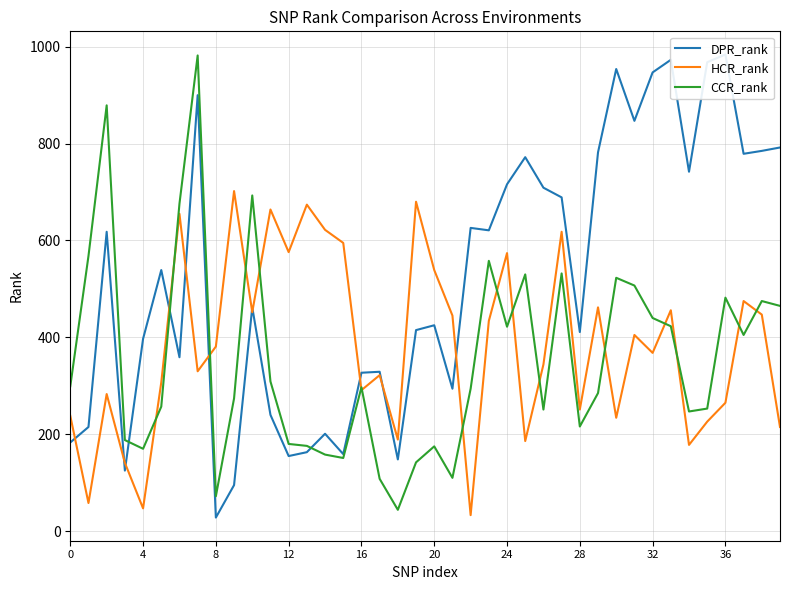

What is the maximum value for HCR_rank?

702